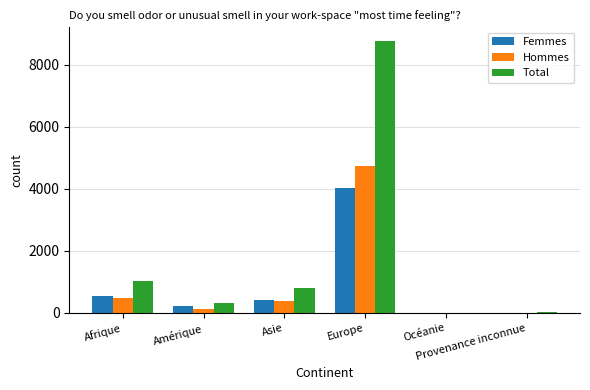

What is the sum of all Hommes values?

5731